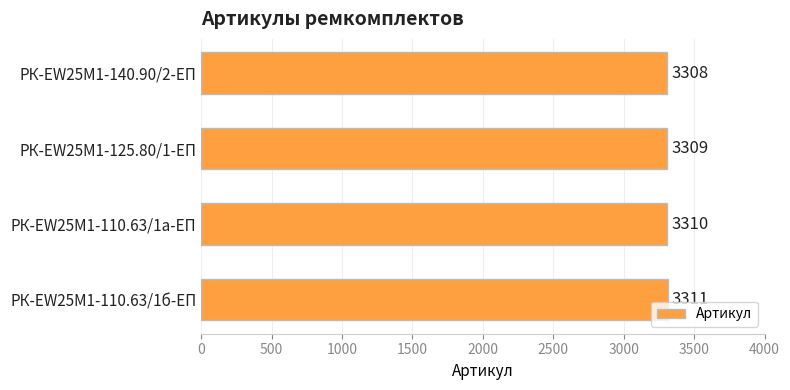

Reading top to bottom, extract all data points from this chart.

РК-EW25M1-140.90/2-ЕП=3308	РК-EW25M1-125.80/1-ЕП=3309	РК-EW25M1-110.63/1а-ЕП=3310	РК-EW25M1-110.63/1б-ЕП=3311